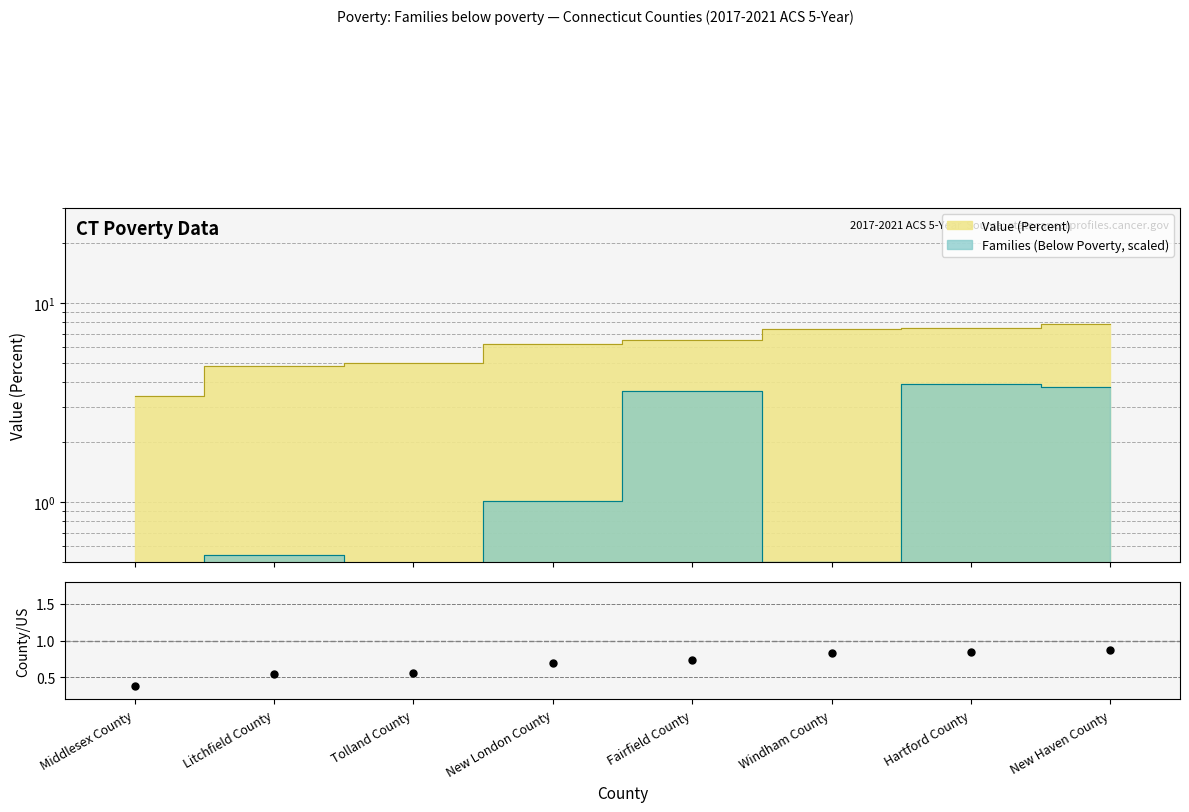

What is the label of the 2nd point from the right?

Hartford County